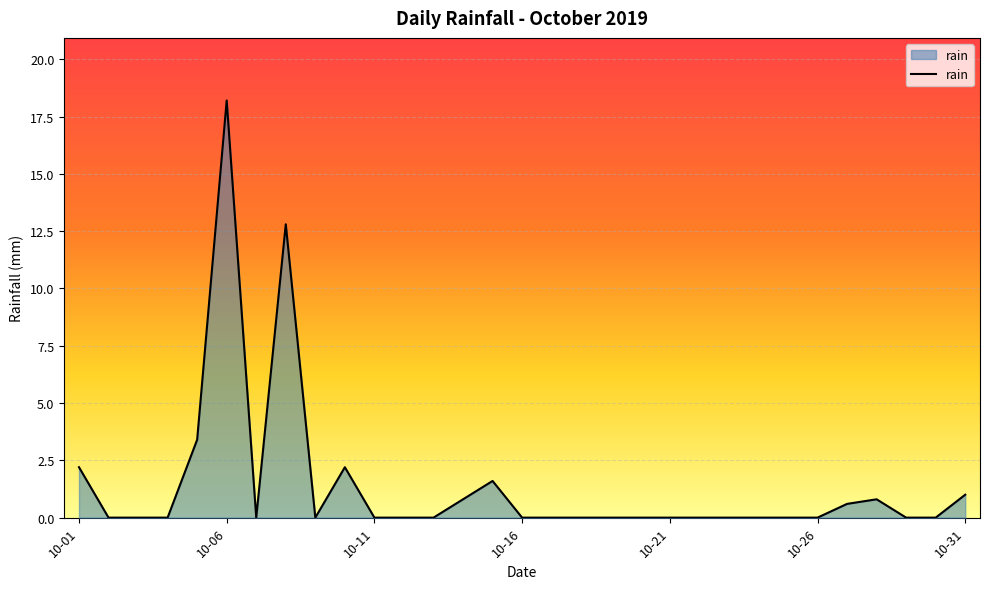

What is the difference between the maximum and minimum values?

18.2